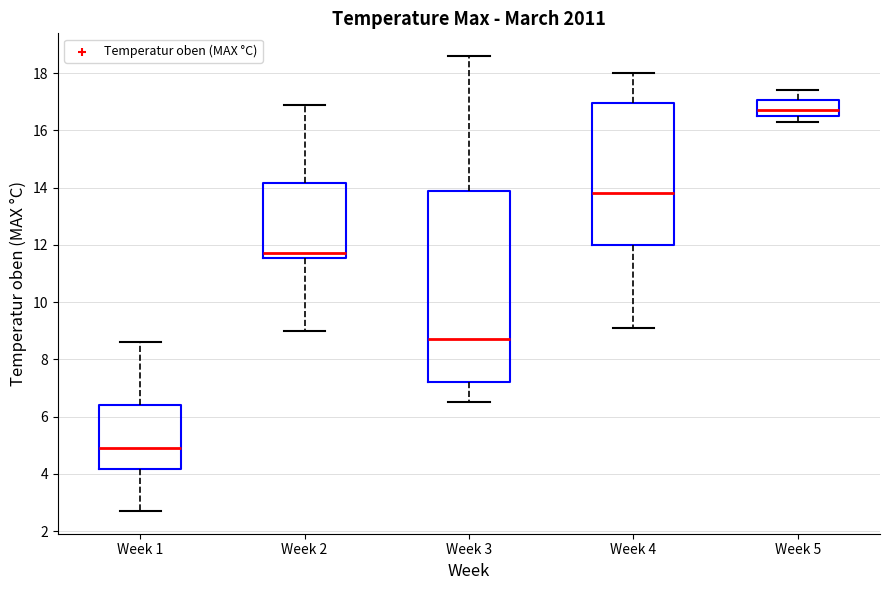

Which box is the tallest, from its lower edge to its upper edge?

Week 3